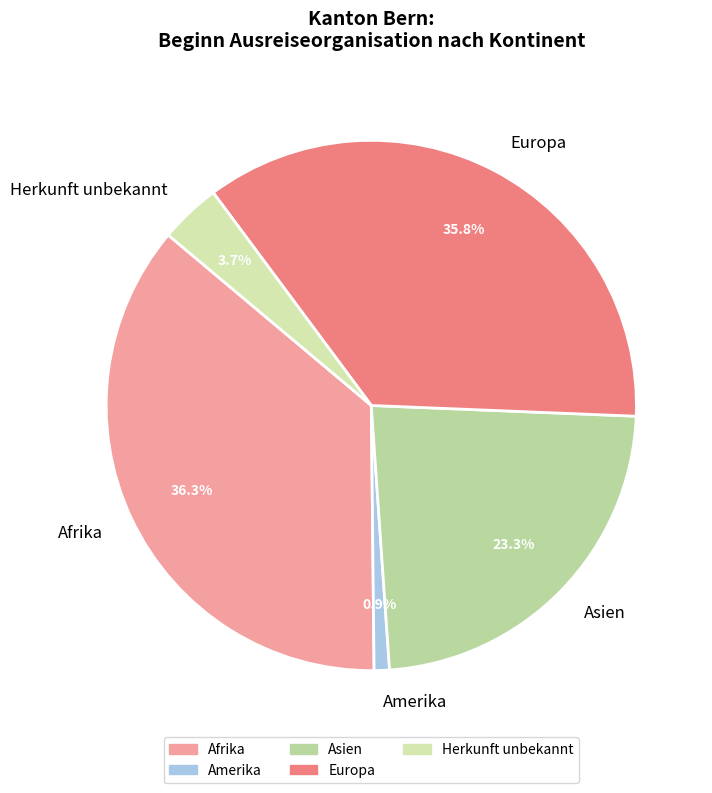

How much of the chart is everything except Asien?

76.7%